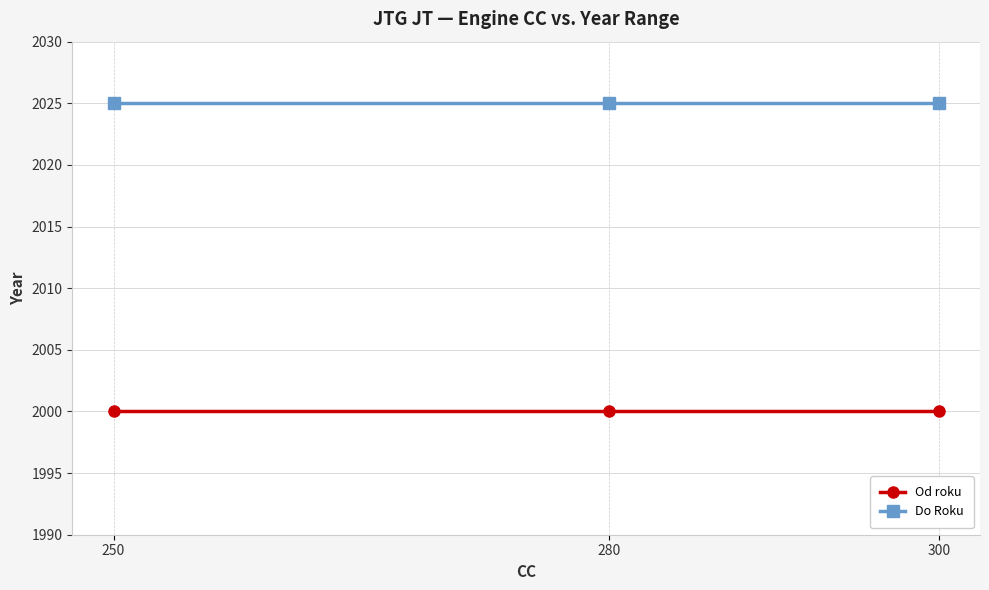

Reading left to right, transcribe all the data shown in this chart.

Od roku: 2000	2000	2000
Do Roku: 2025	2025	2025